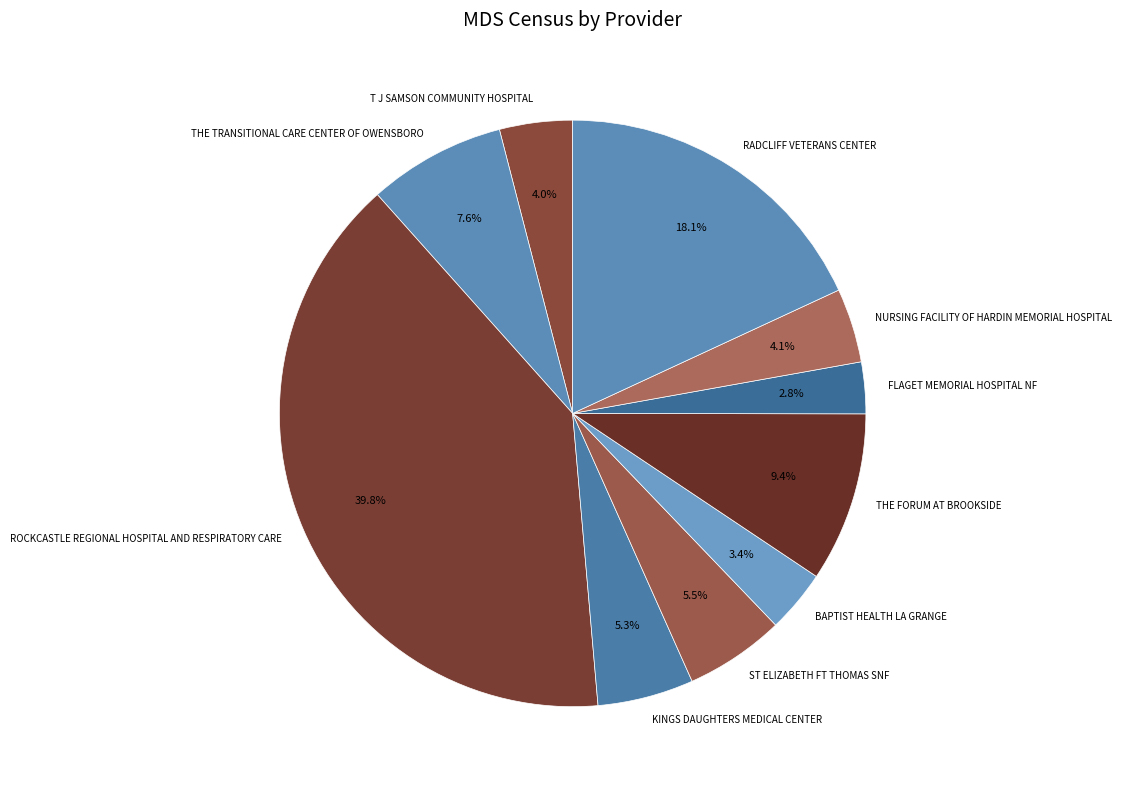

How many segments does this pie chart have?

10